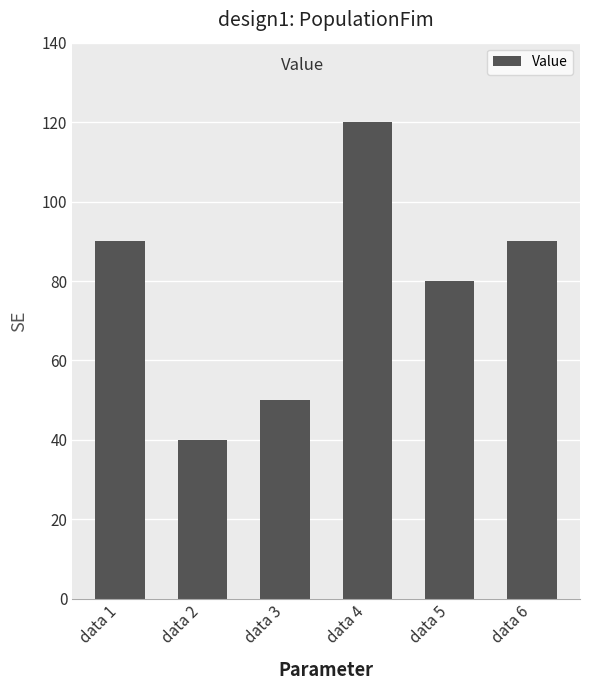

How many series are shown in this chart?

1